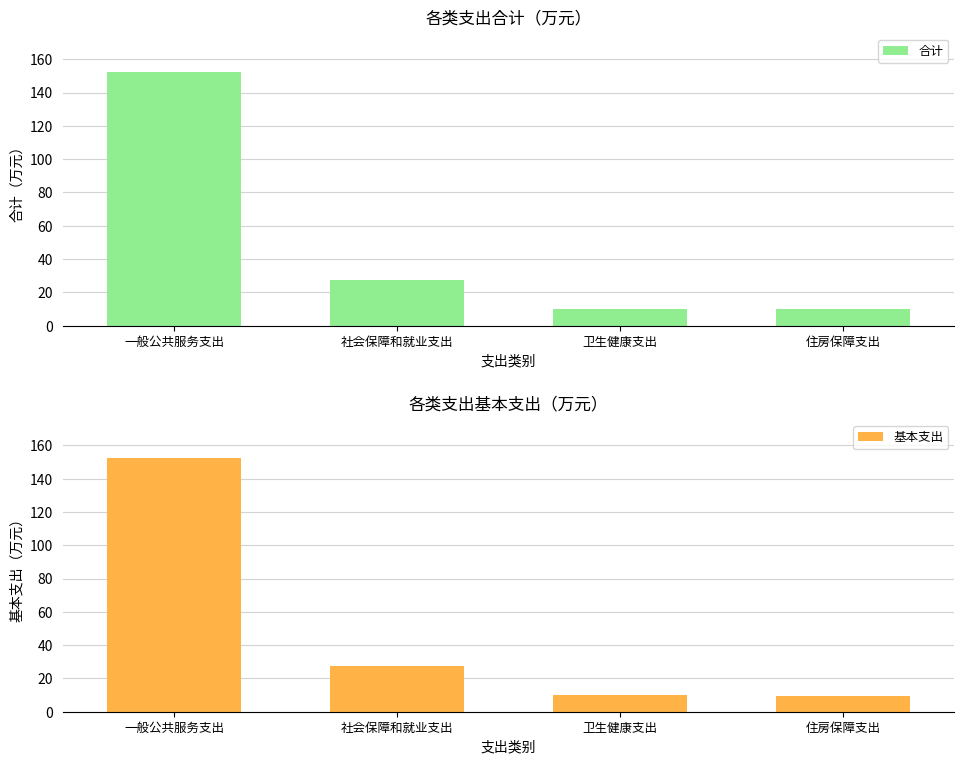

How many groups of bars are there?

4